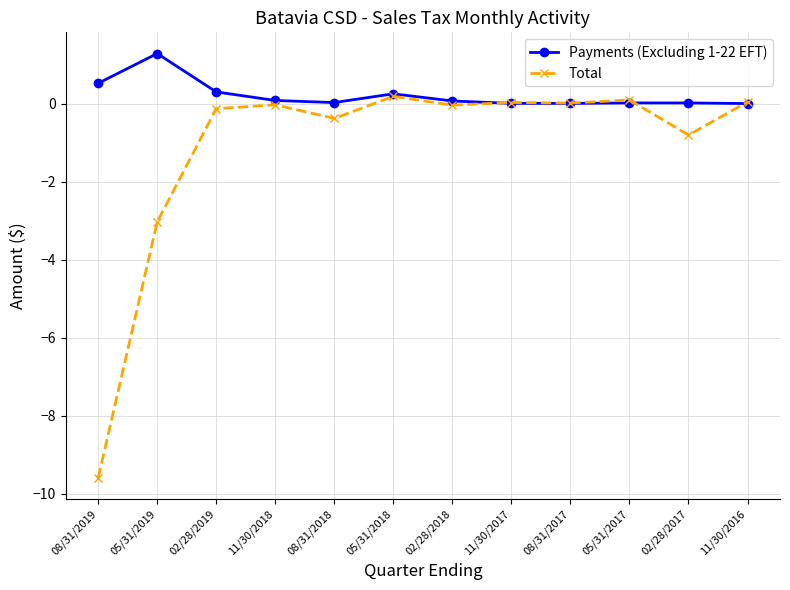

Which series has the largest total across all categories?

Payments (Excluding 1-22 EFT)